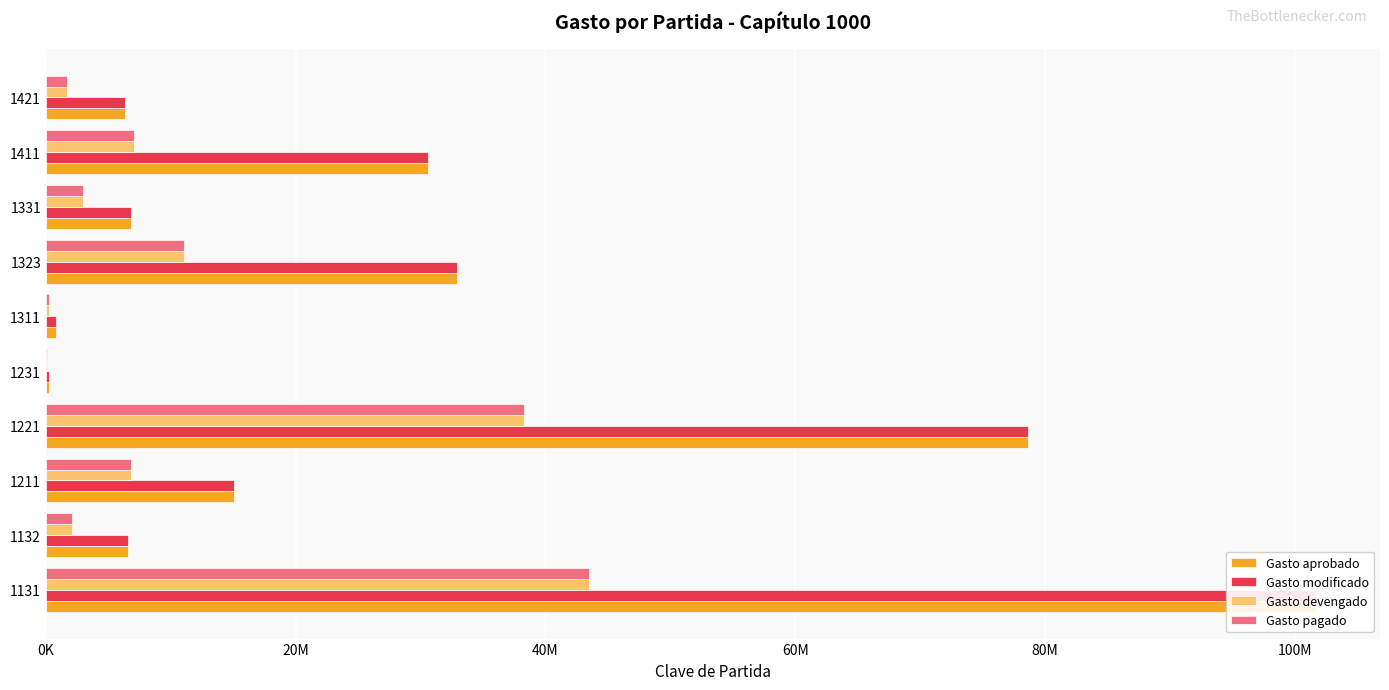

Count the number of categories in the chart.

10